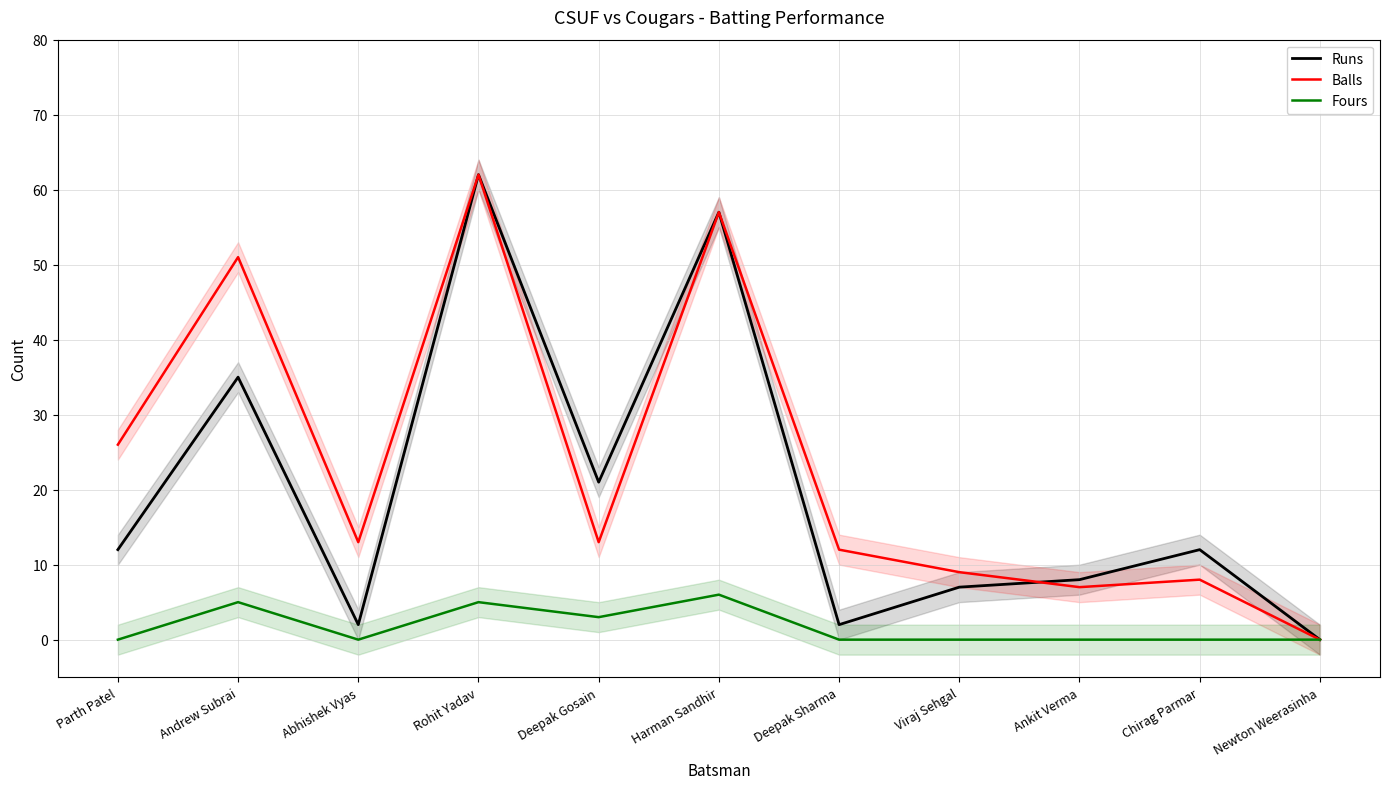

What is the average value of the Balls series?

23